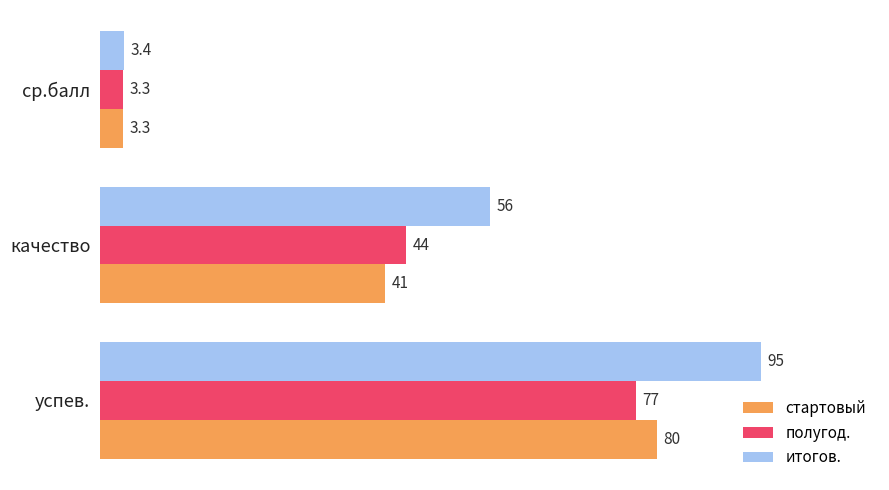

What value does the полугод. series have at успев.?

77.0